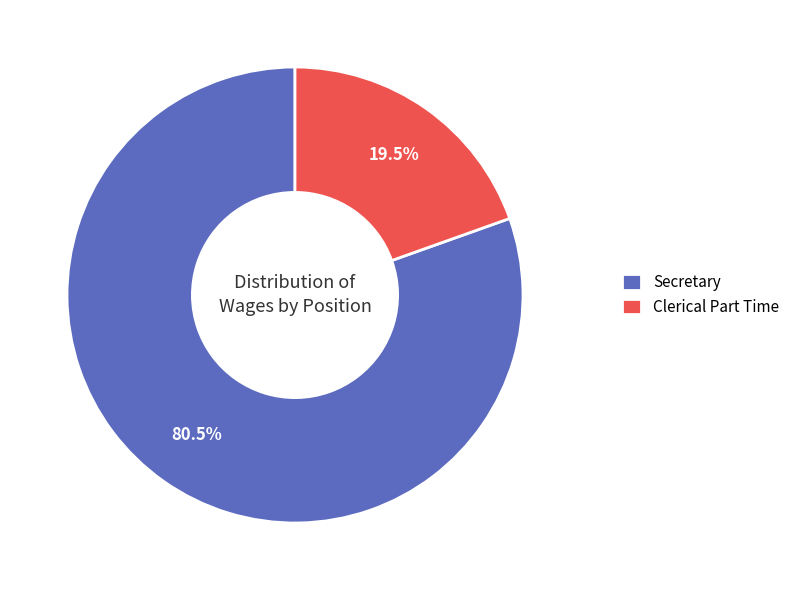

How many slices are in this pie chart?

2